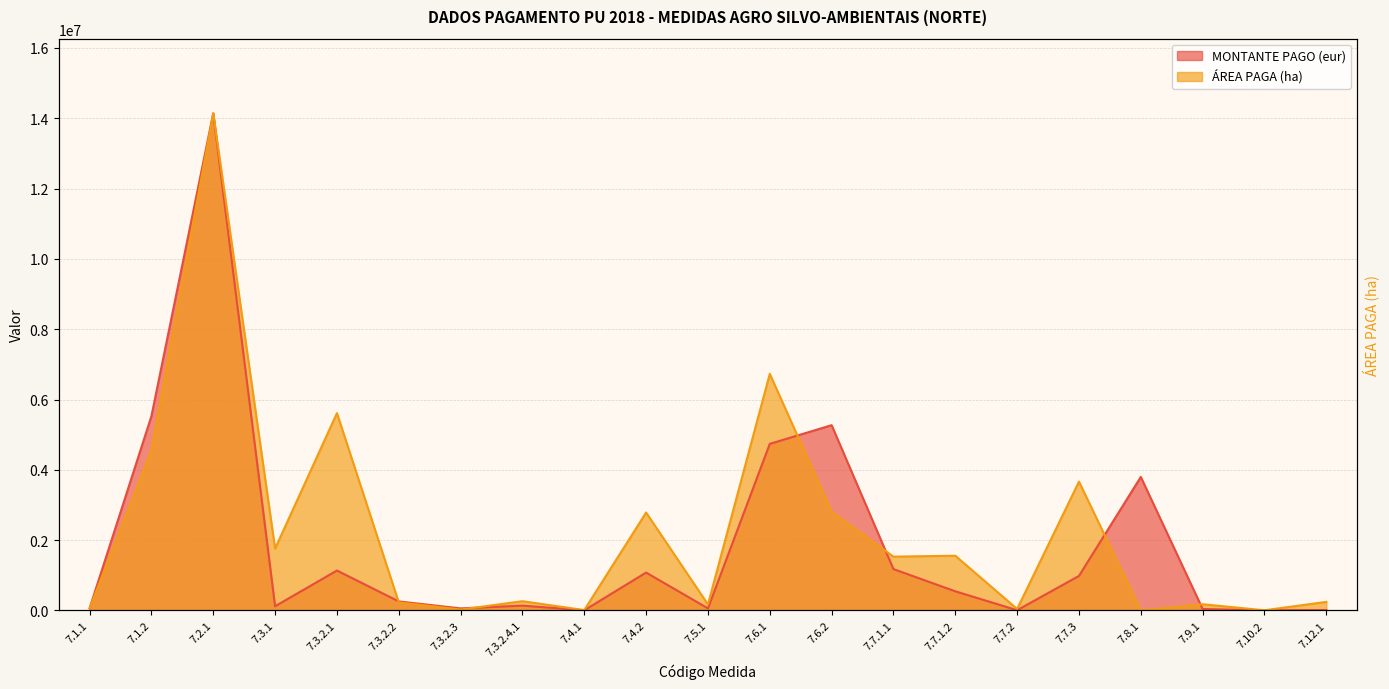

At which label is MONTANTE PAGO (eur) closest to 7072720?

7.1.2